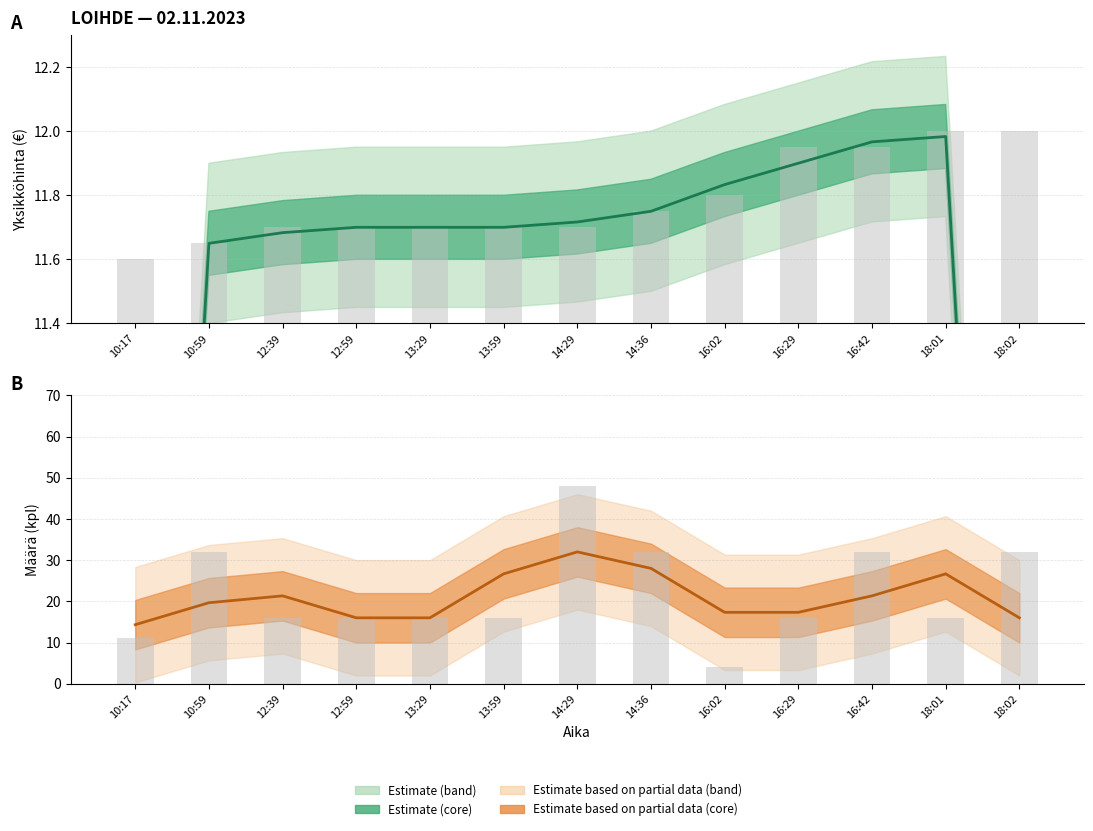

Rank the series at 14:36 from highest to lowest value.

Määrä (smooth), Yksikköhinta (smooth)